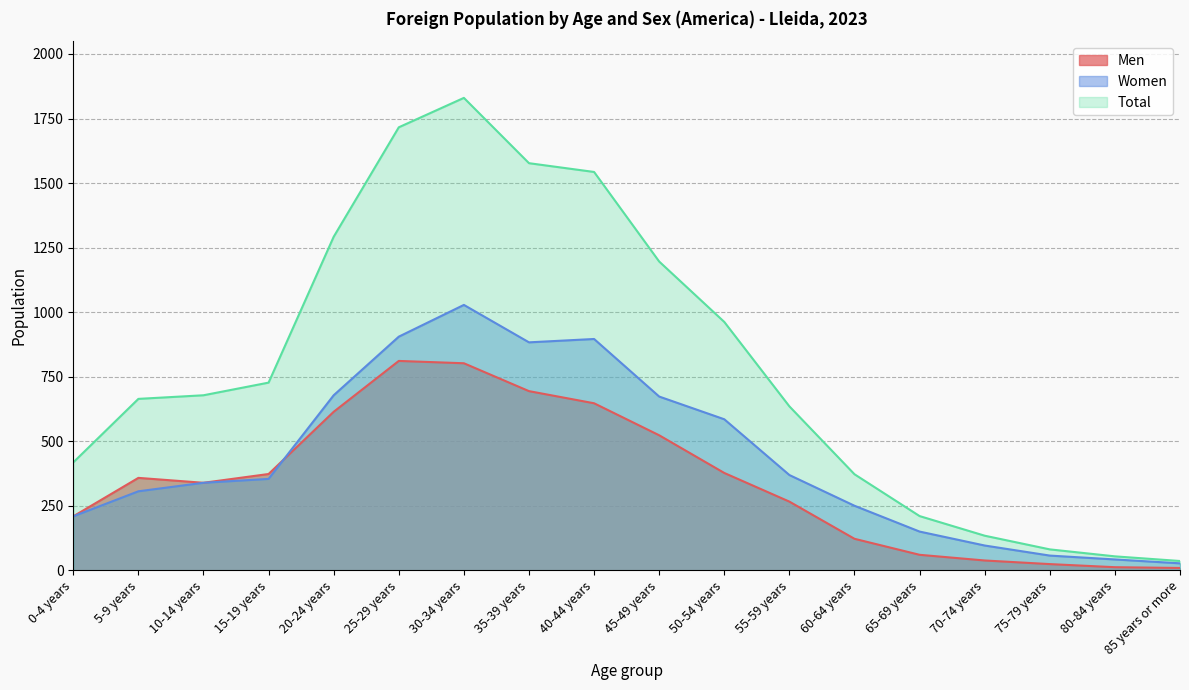

Which category has the lowest value in the Men series?

85 years or more